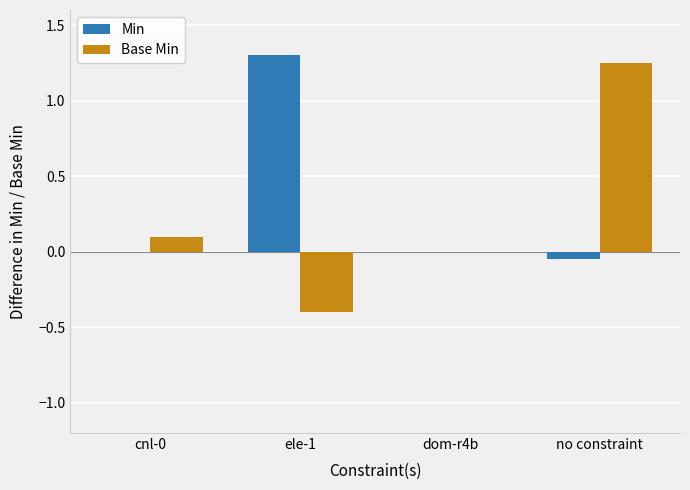

Is it true that Base Min equals -1.1 at dom-r4b?

False